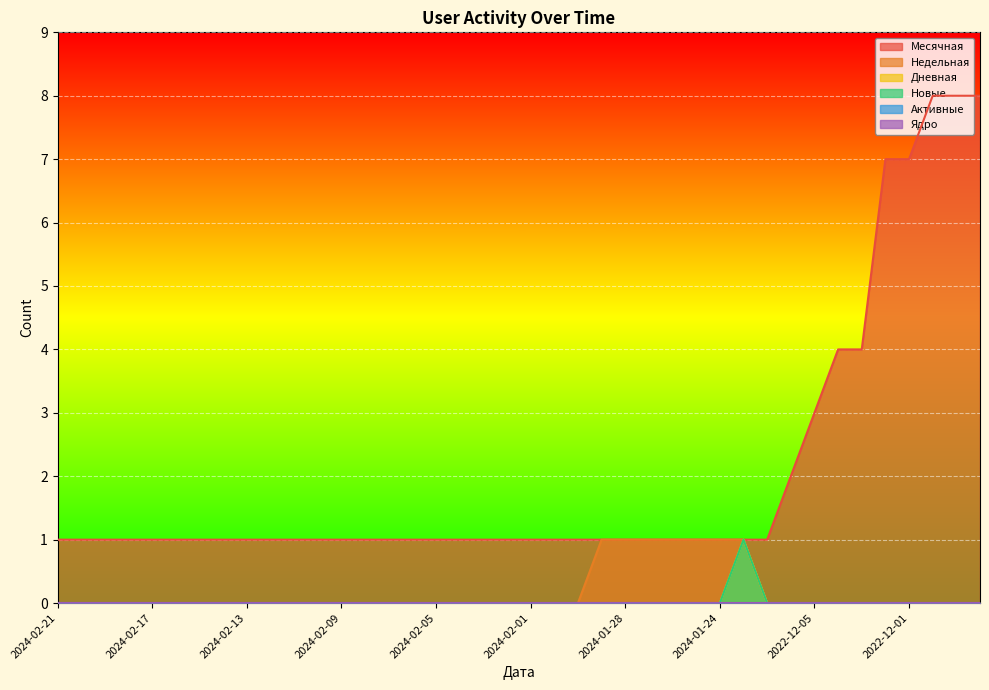

How many lines are shown in the chart?

6